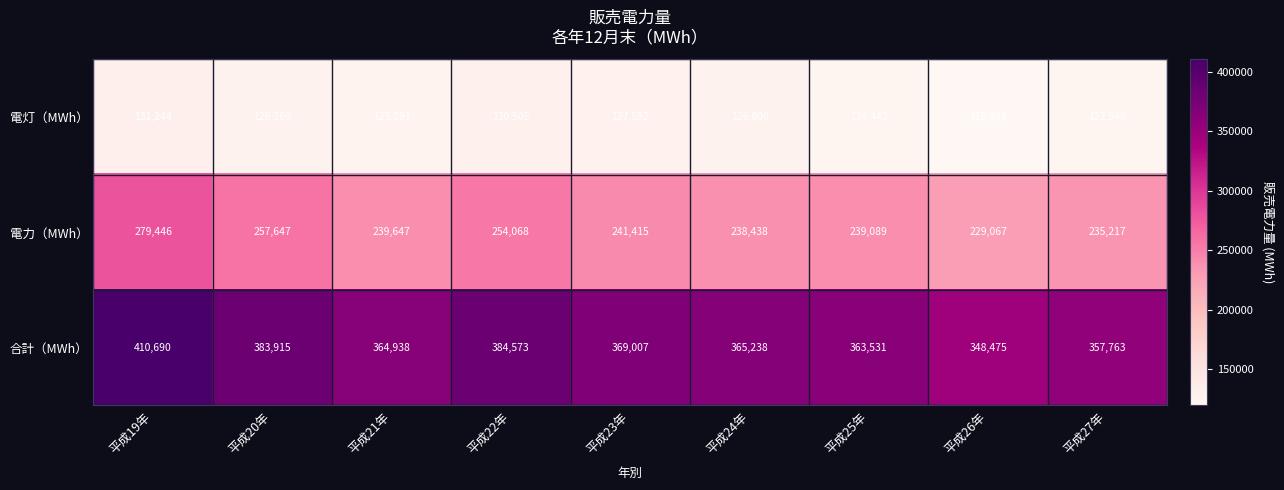

At which category is the sum across all series the highest?

平成19年